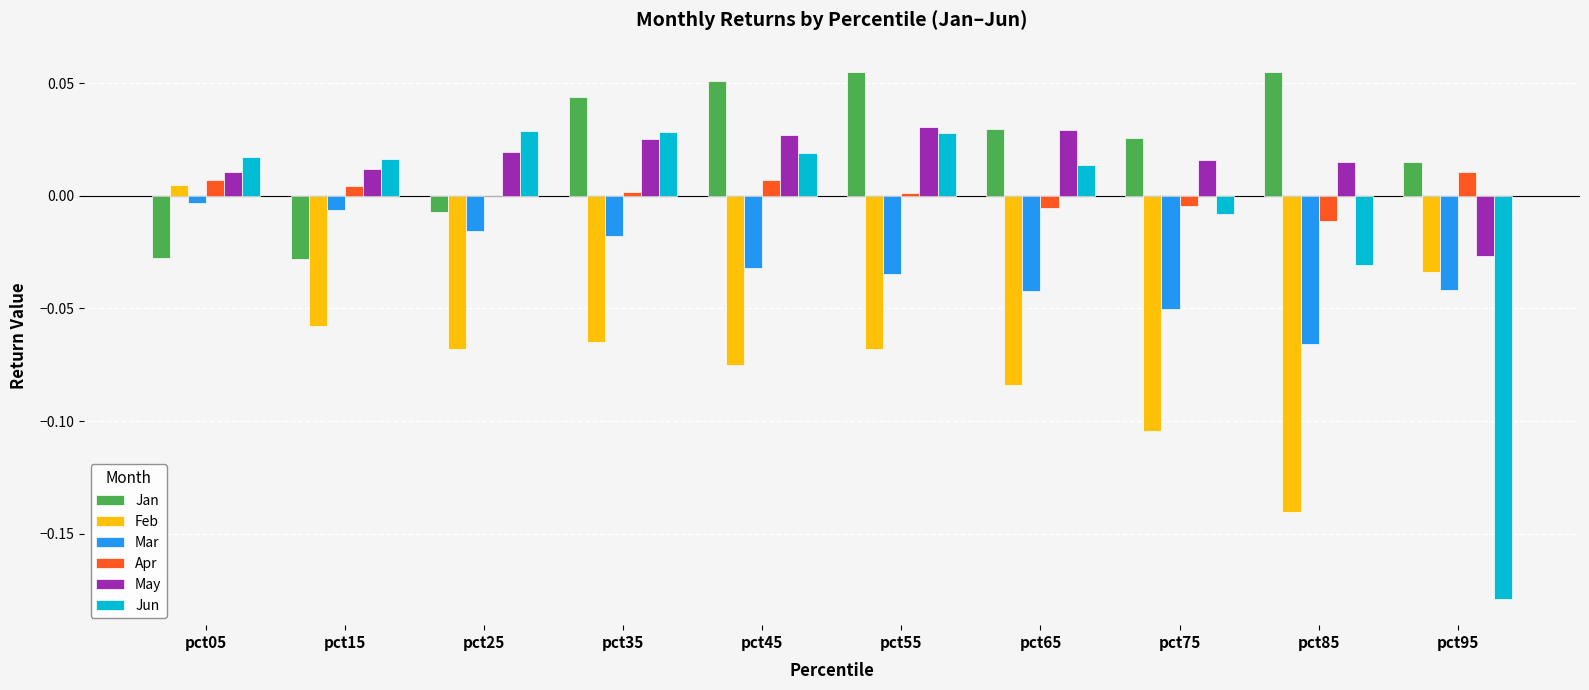

Which series has the widest spread of values?

Jun